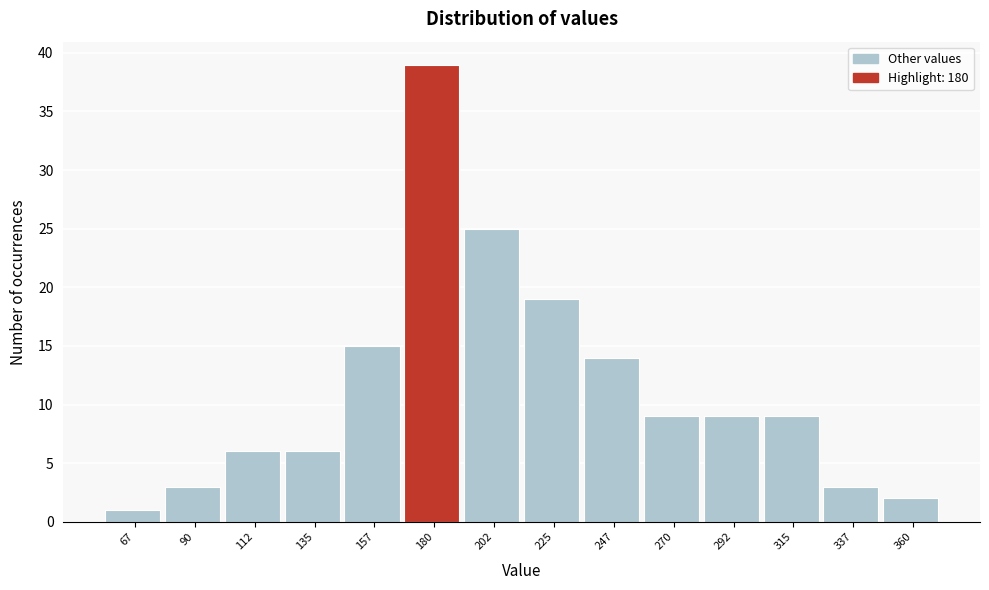

Reading left to right, what are all the values shown in this chart?

1	3	6	6	15	39	25	19	14	9	9	9	3	2